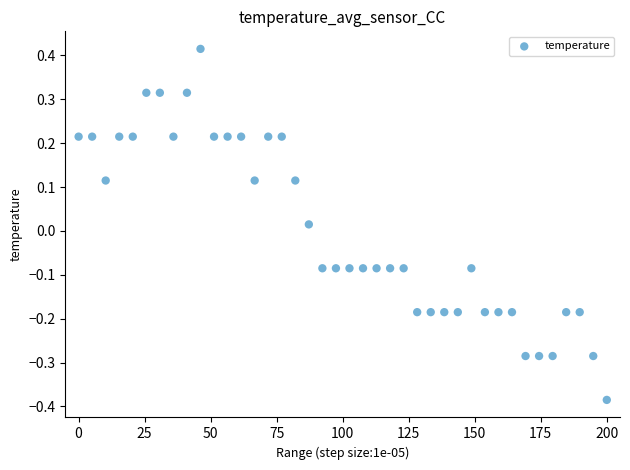

What is the range of X values (max minus min)?

200.0